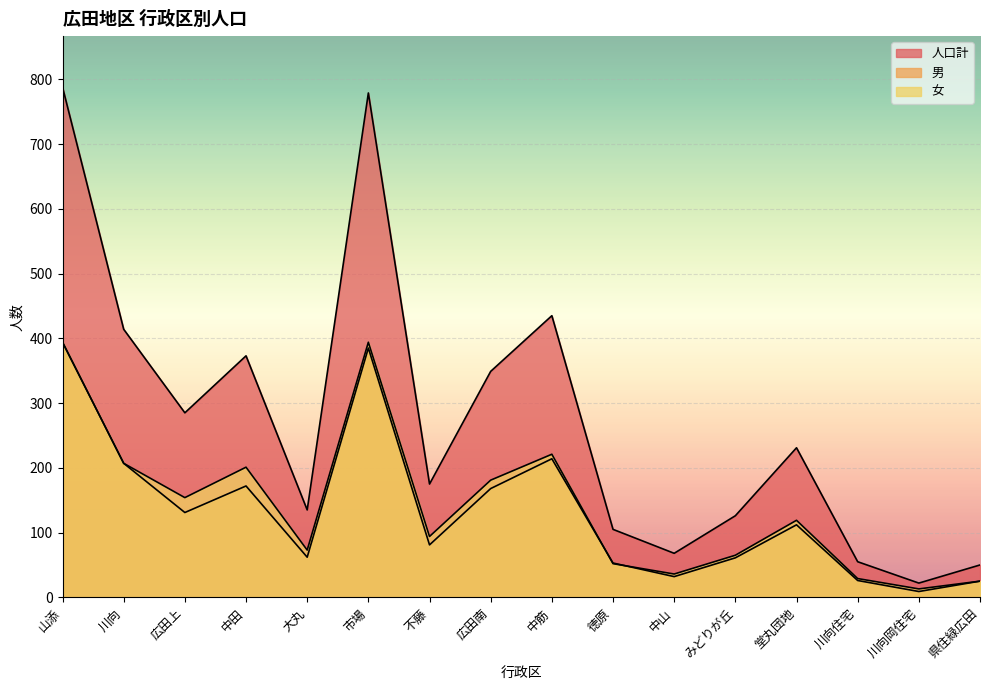

What is the difference between the highest and lowest values at 県住緑広田?

25